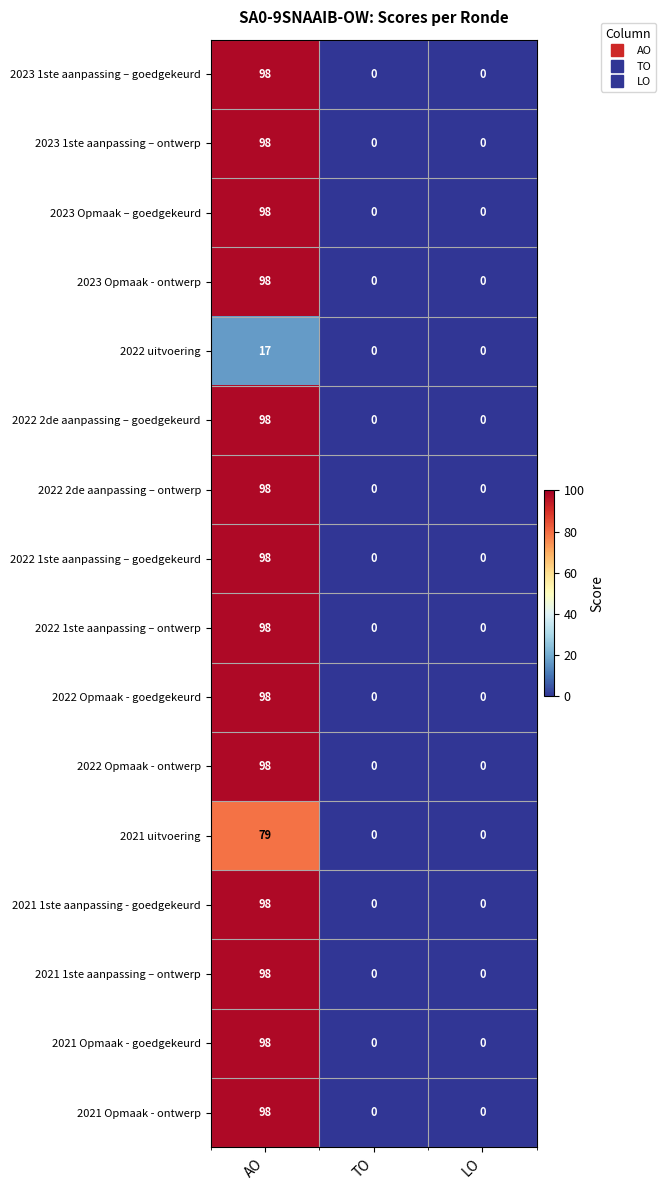

What is the maximum value shown in the chart?

98